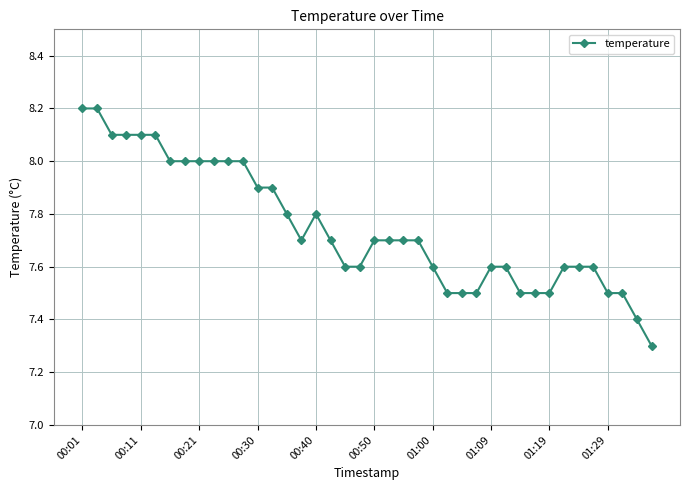

True or false: there are more than 0 points higher than both neighbors.

True